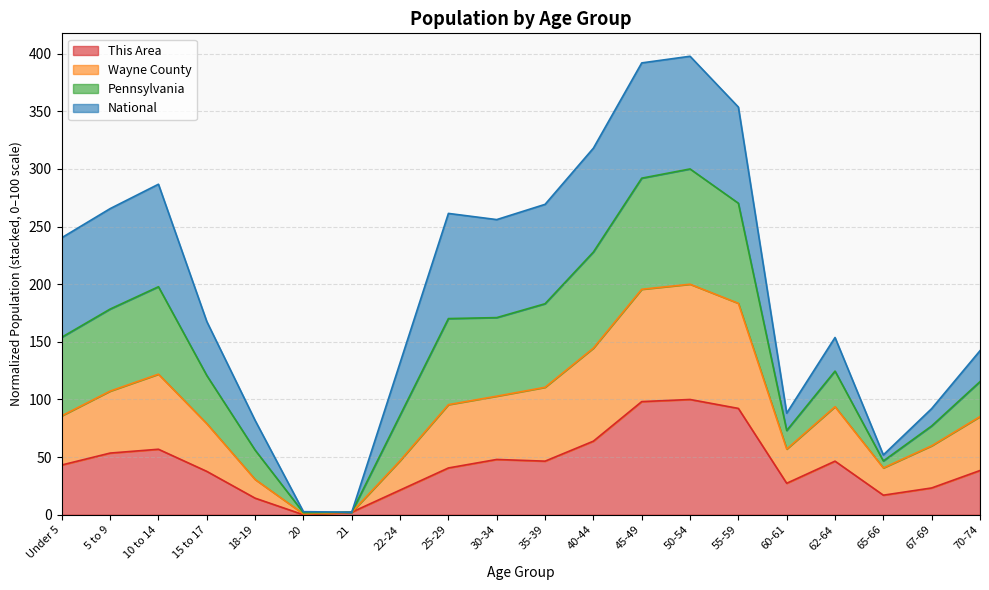

True or false: This Area has a value of 49.8 at 55-59.

False